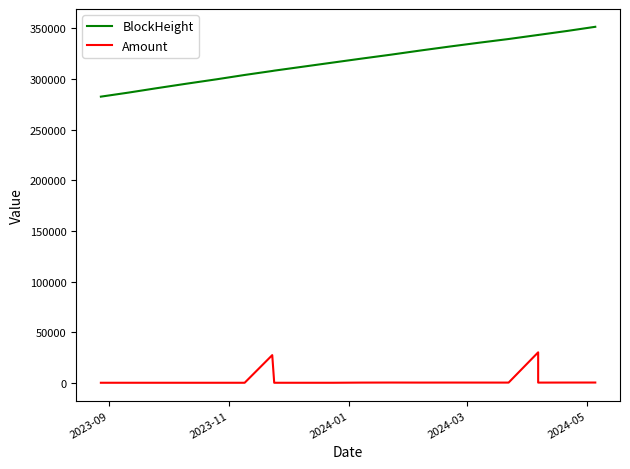

True or false: BlockHeight and Amount cross at least once.

False